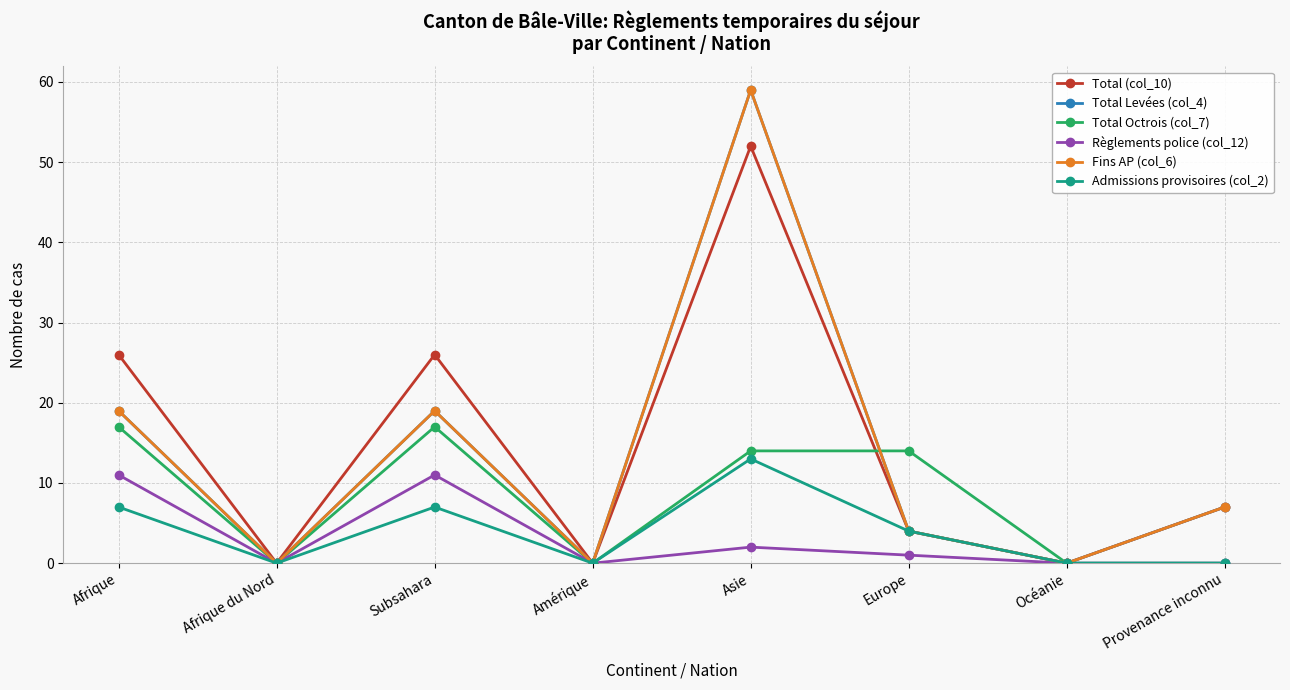

Is this an area chart (filled region under the line)?

No